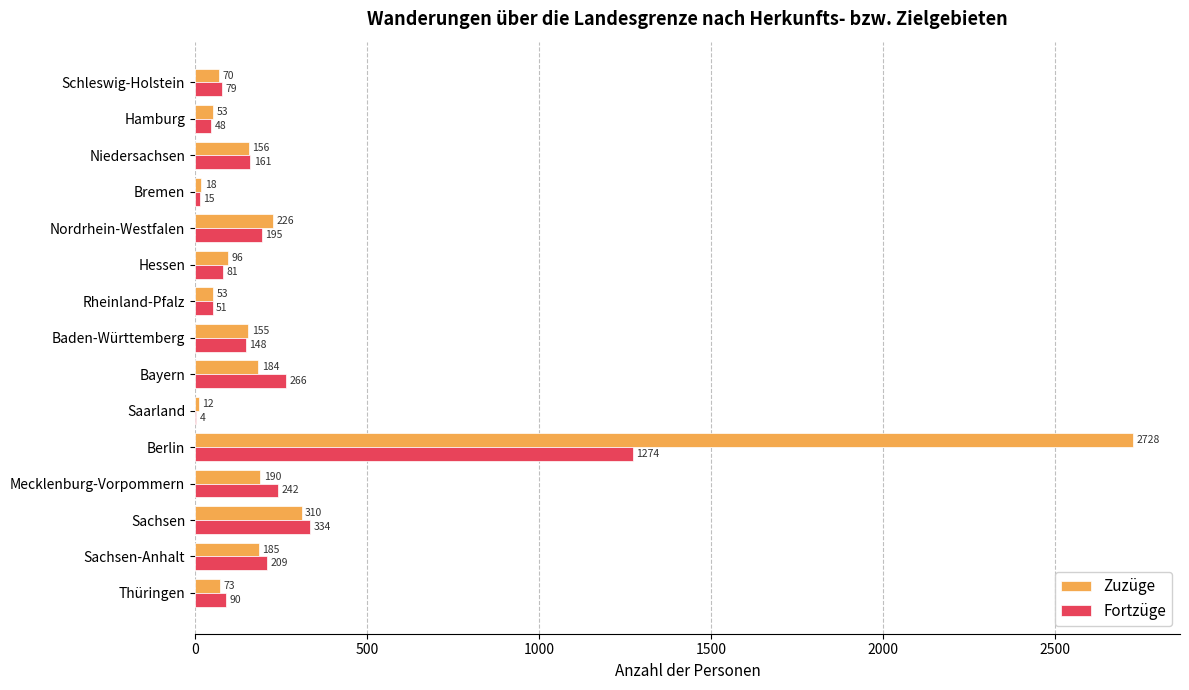

At which label is Zuzüge closest to 1370?

Sachsen